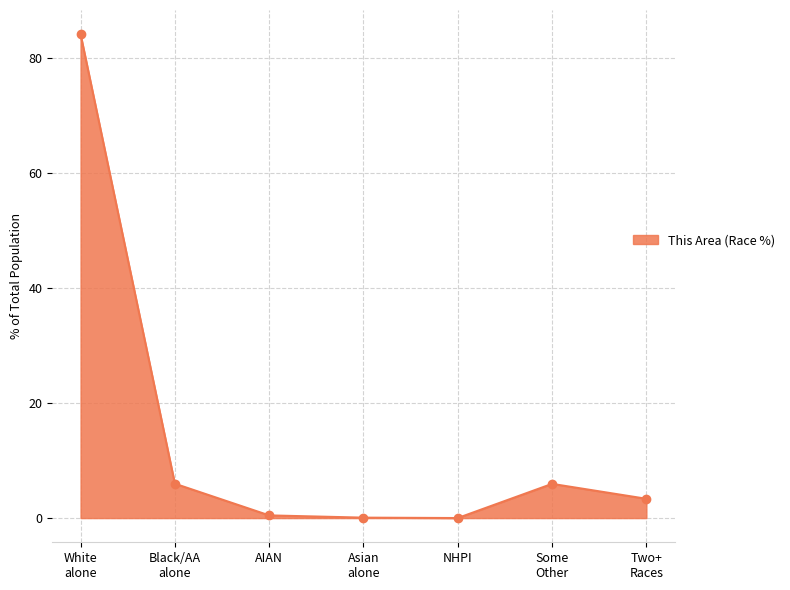

What is the average value?

14.3